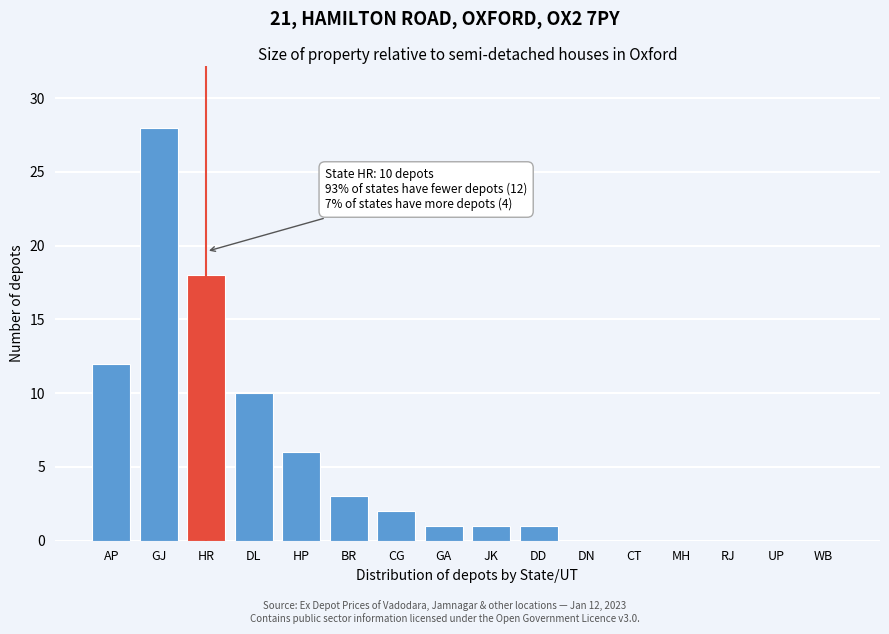

Reading right to left, transcribe all the data shown in this chart.

WB=0	UP=0	RJ=0	MH=0	CT=0	DN=0	DD=1	JK=1	GA=1	CG=2	BR=3	HP=6	DL=10	HR=18	GJ=28	AP=12